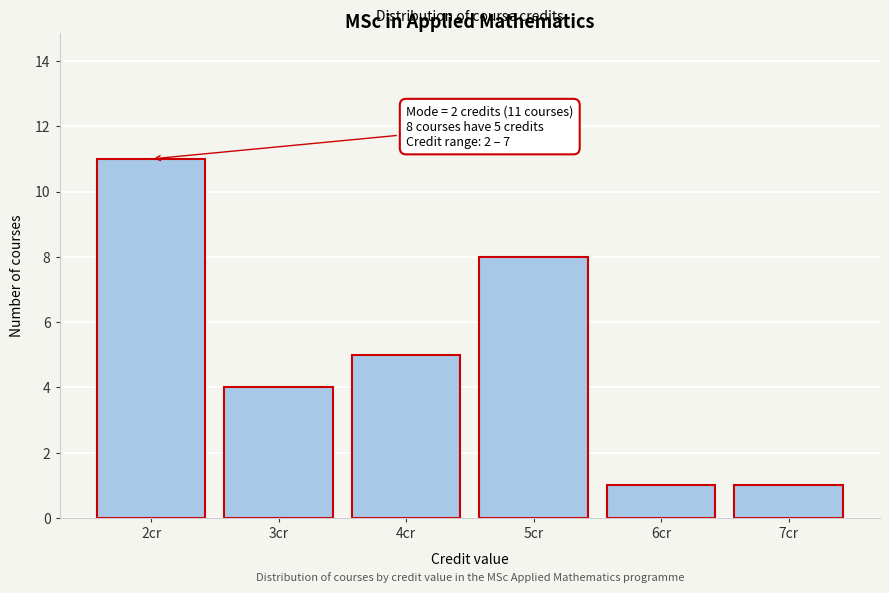

Reading left to right, what are all the values shown in this chart?

2cr=11	3cr=4	4cr=5	5cr=8	6cr=1	7cr=1